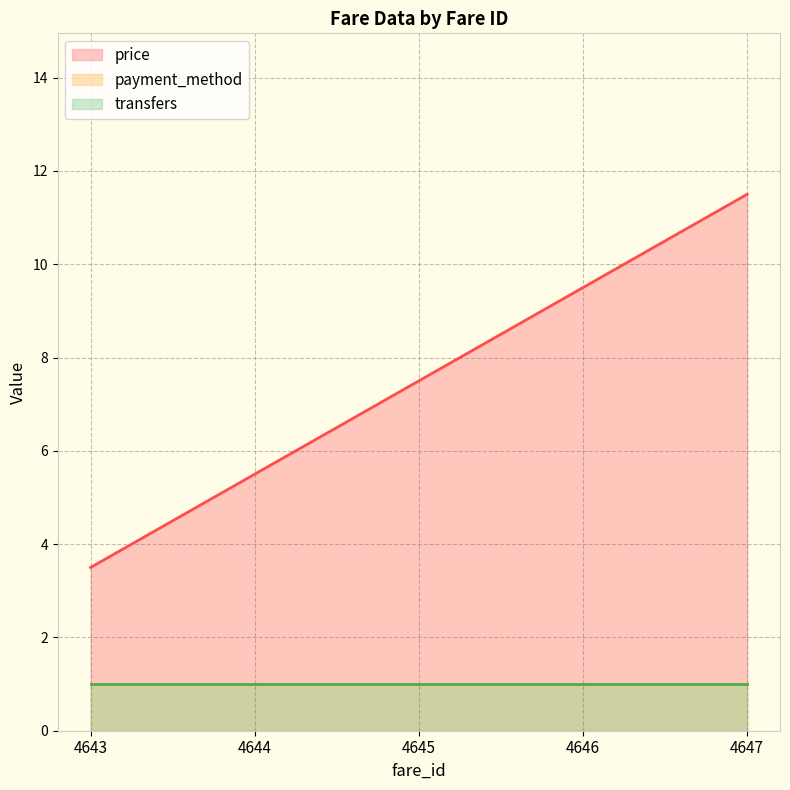

True or false: payment_method and price intersect in this chart.

False